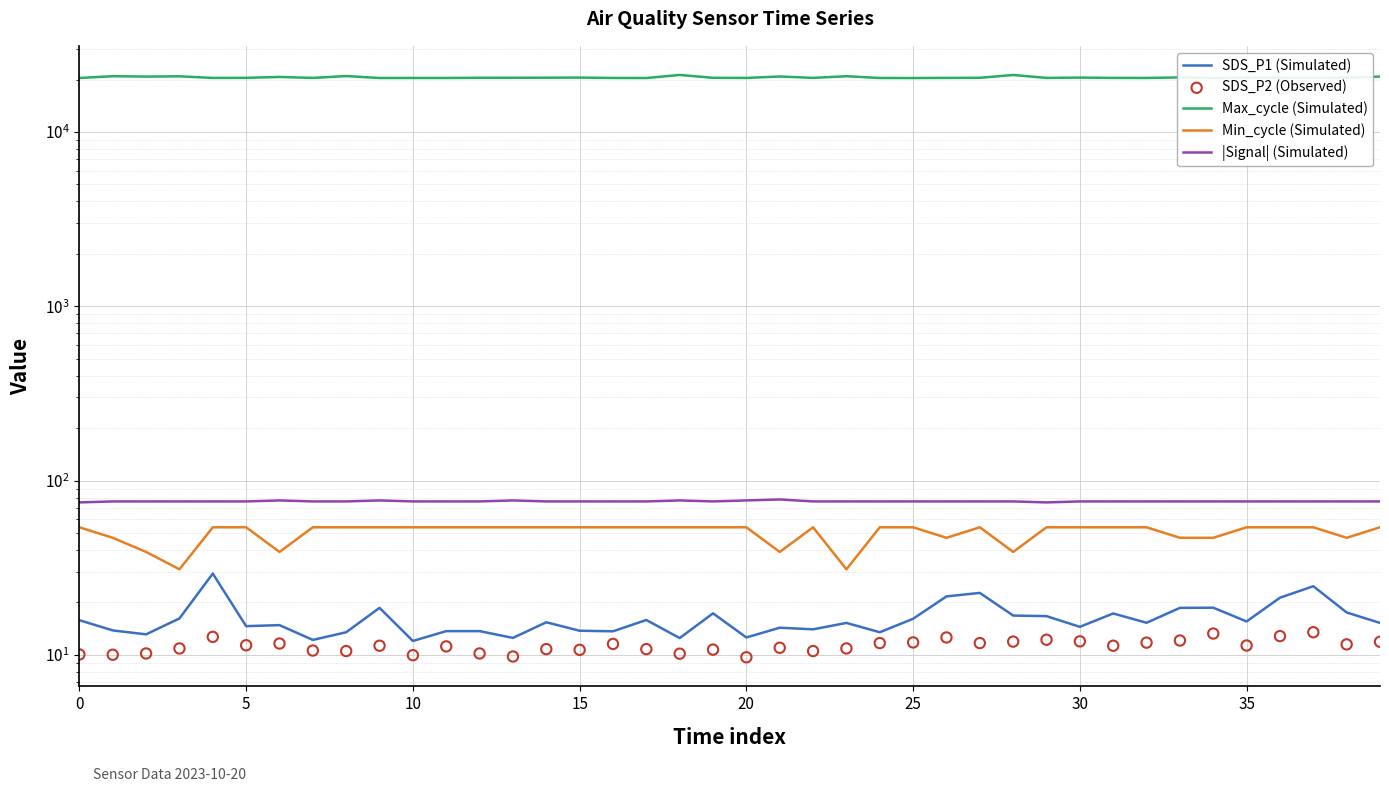

Is the value of Max_cycle (Simulated) at 14 greater than the value of Min_cycle (Simulated) at 20?

Yes